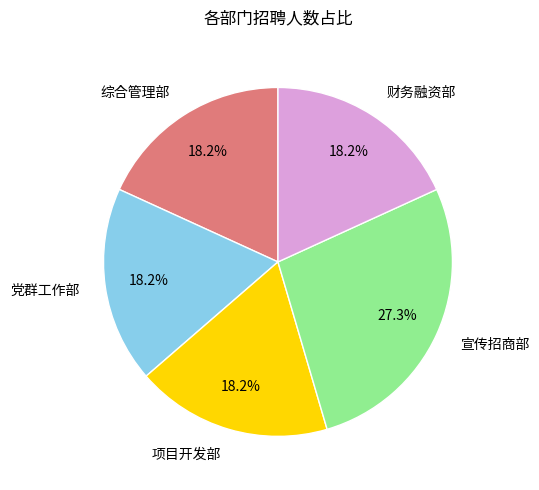

What is the ratio of the value at 财务融资部 to the value at 综合管理部?

1.0